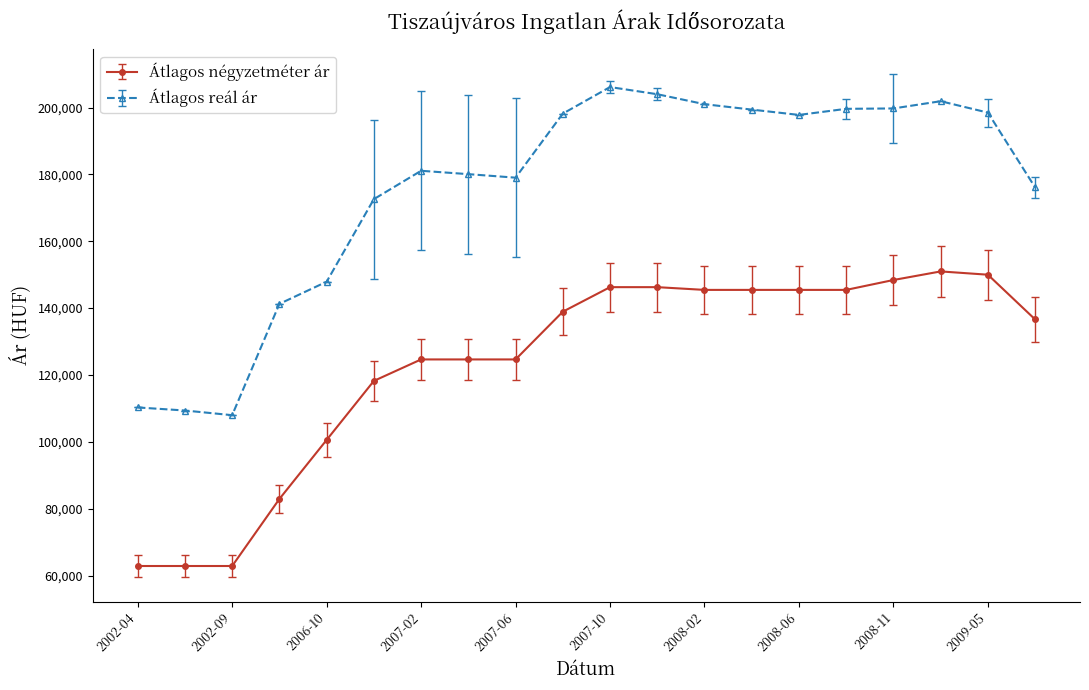

What is the difference between the second highest and second lowest values in the Átlagos reál ár series?

94616